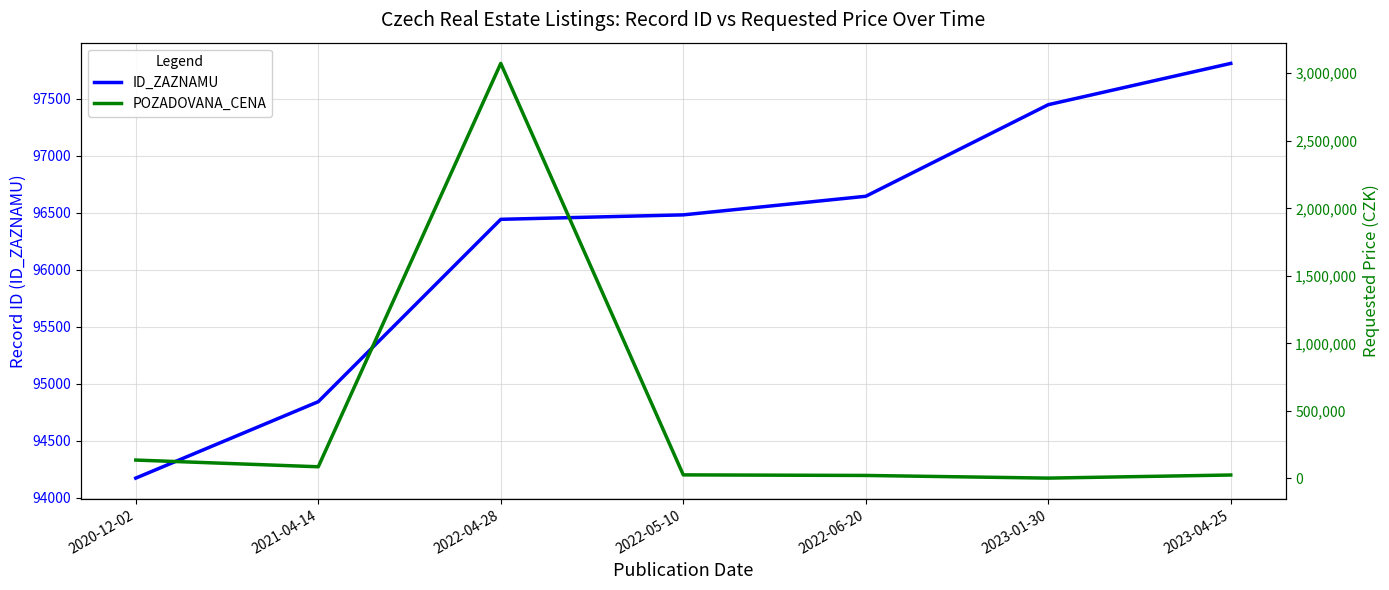

Which has a higher value, 2022-05-10 or 2022-06-20?

2022-06-20